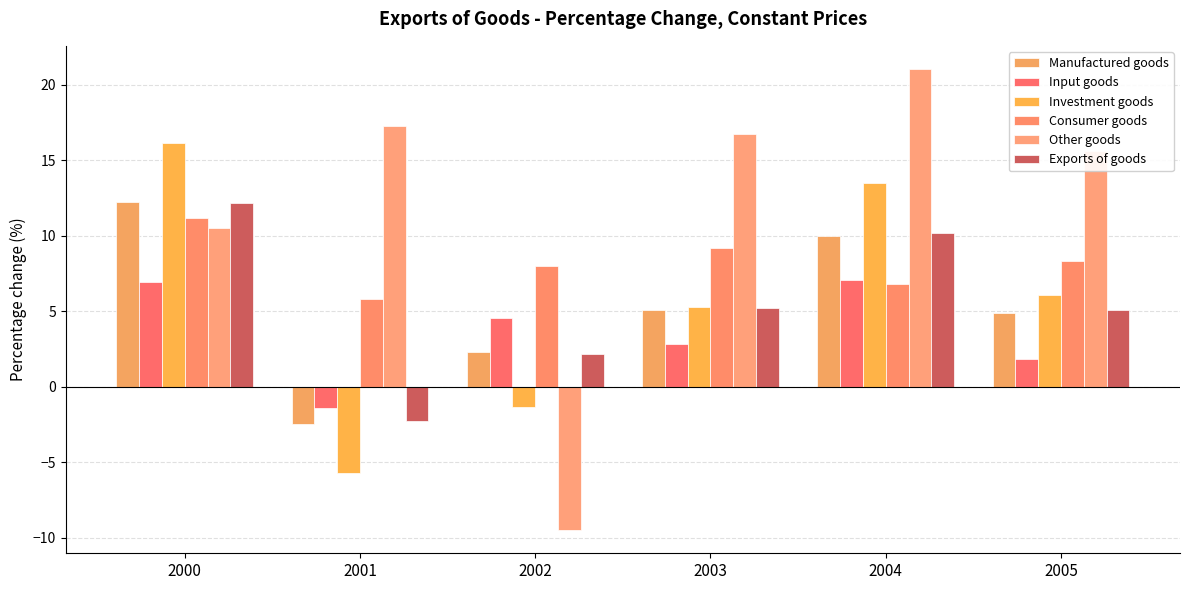

What is the difference between the maximum and second lowest values in the Investment goods series?

17.5